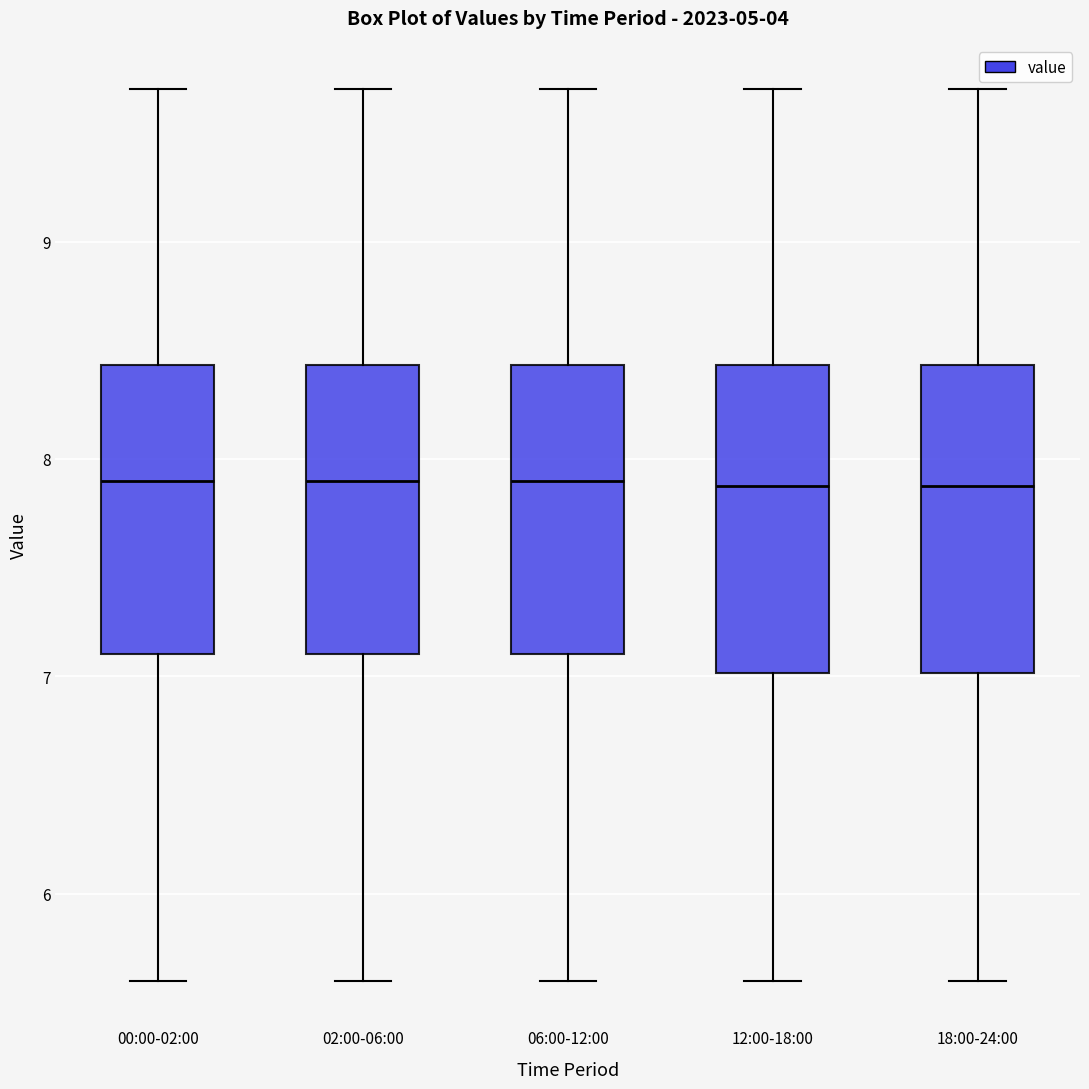

Where does the median line of the box for 00:00-02:00 sit on the y-axis? The values are not printed on the chart, so give them approximately, as read against the axis.

7.9